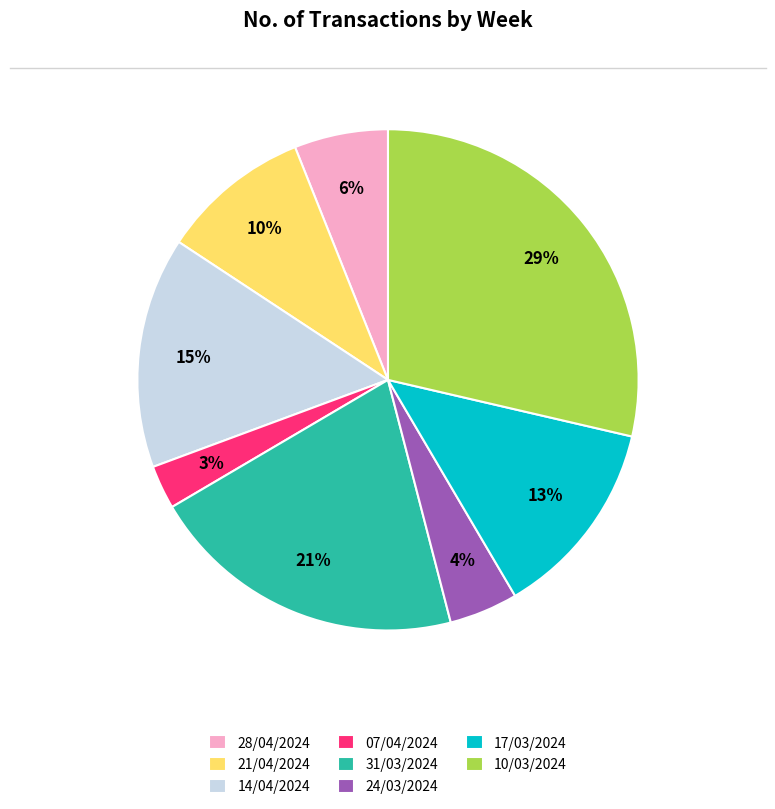

Is the sum of 28/04/2024 and 07/04/2024 greater than half?

No